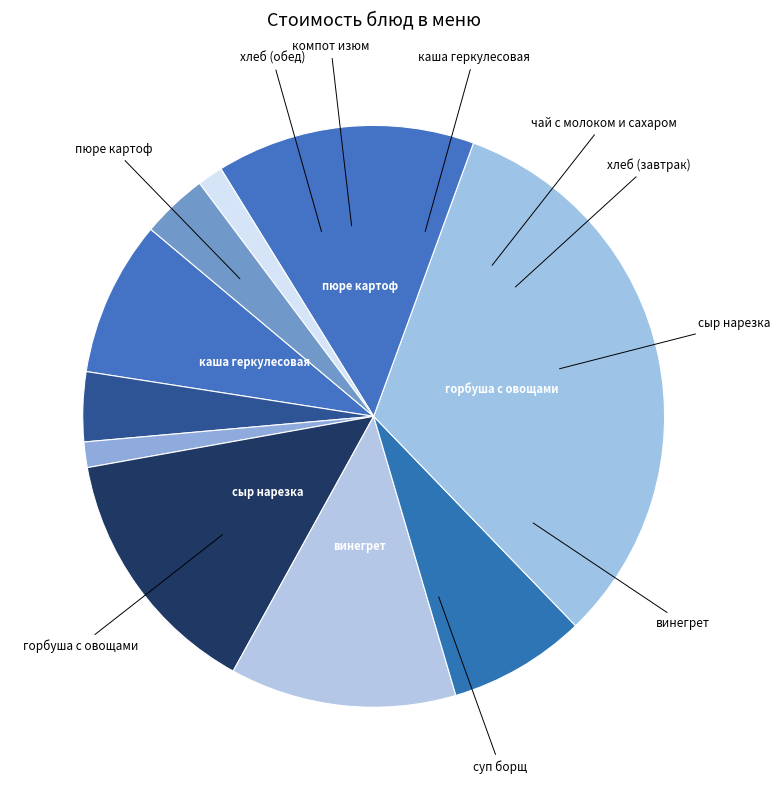

What is the smallest slice in the pie chart?

хлеб (завтрак)